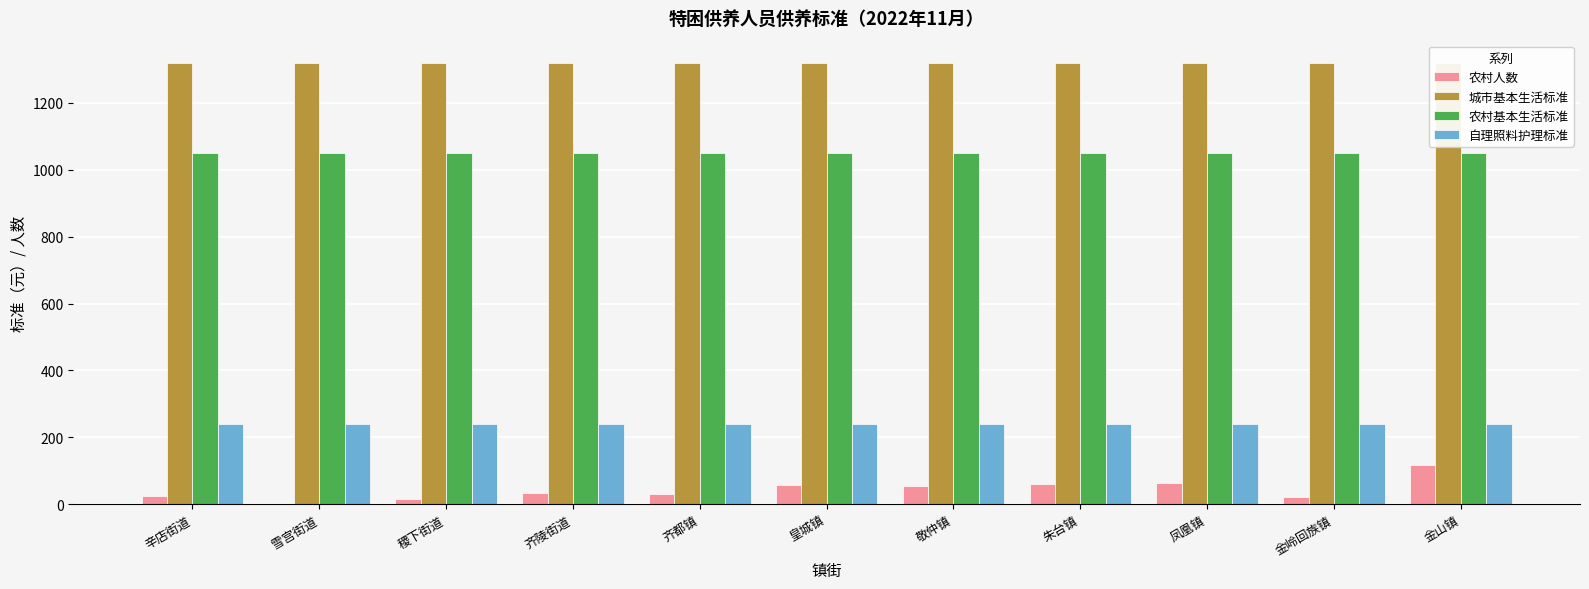

At which label is 农村人数 closest to 58?

皇城镇